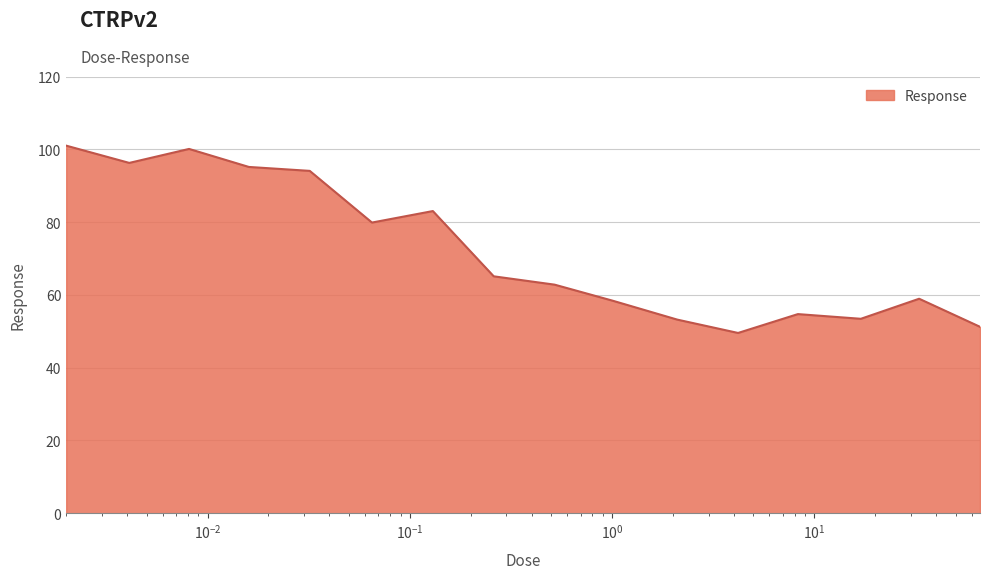

What is the difference between the maximum and minimum values?

51.5